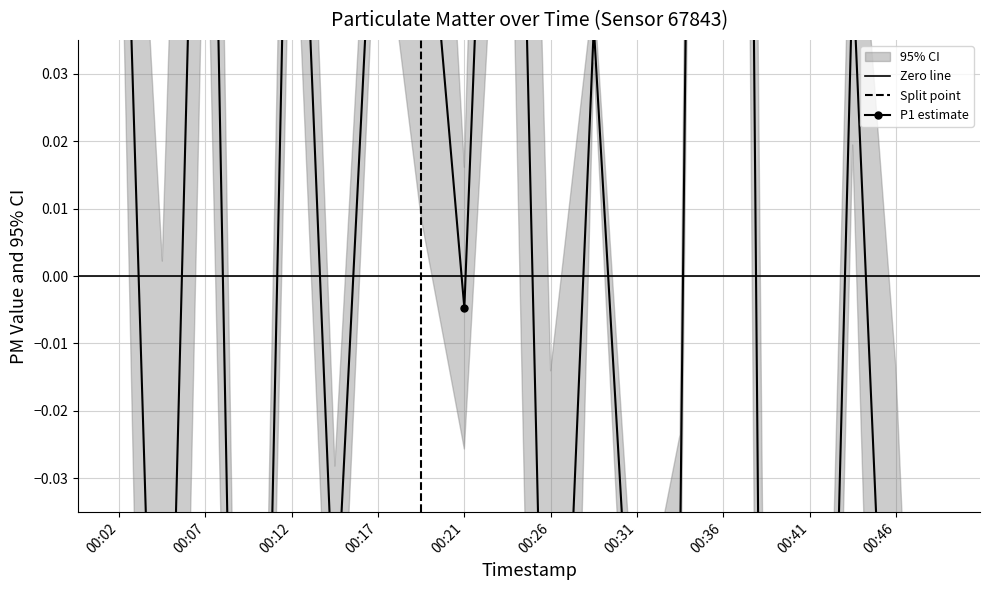

Does the chart have visible grid lines?

Yes